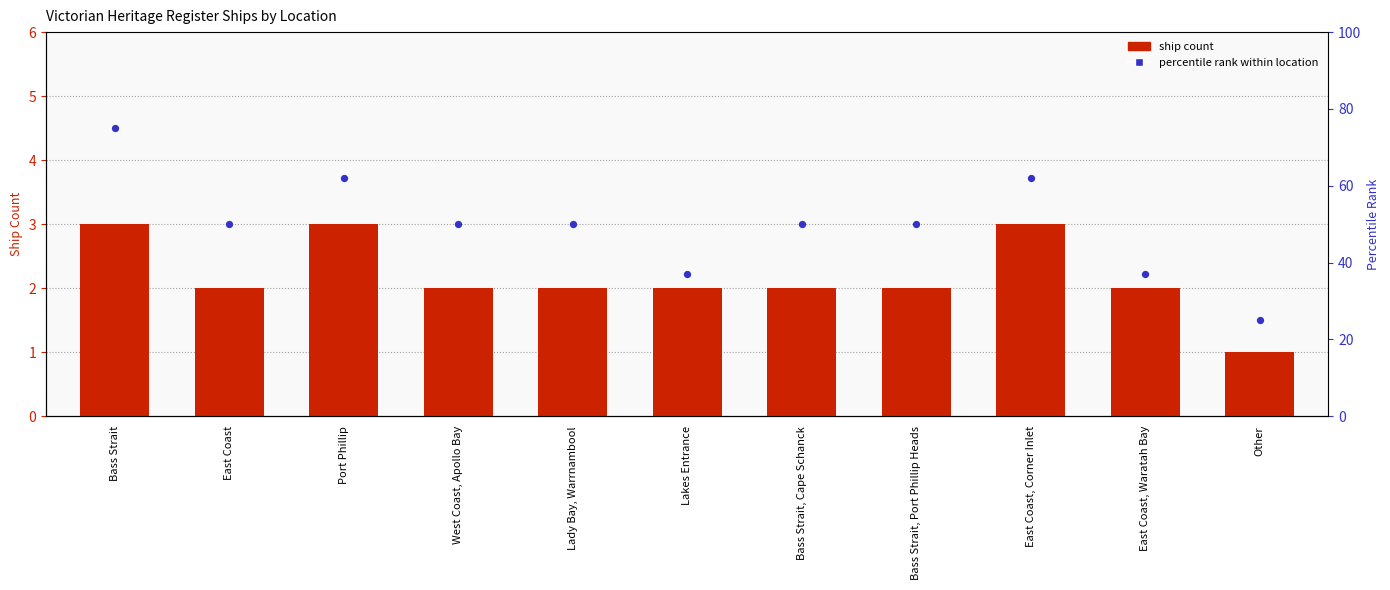

What are all the series names shown in the legend?

ship count, percentile rank within location